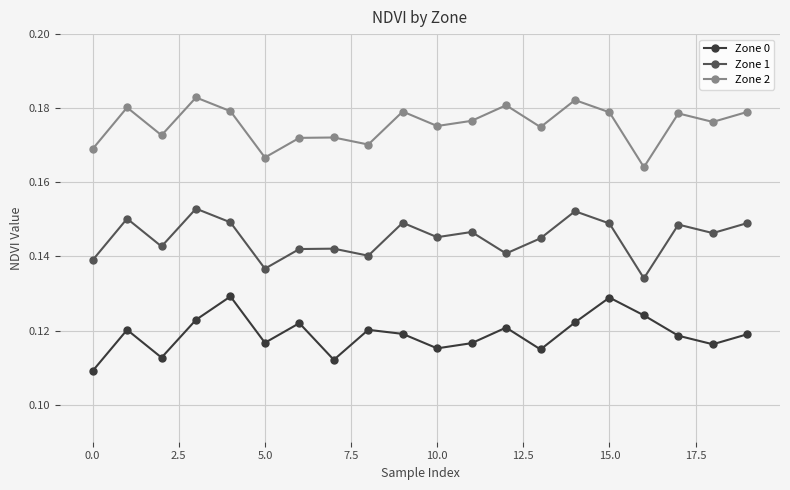

At how many categories does at least one series exceed 0?

20